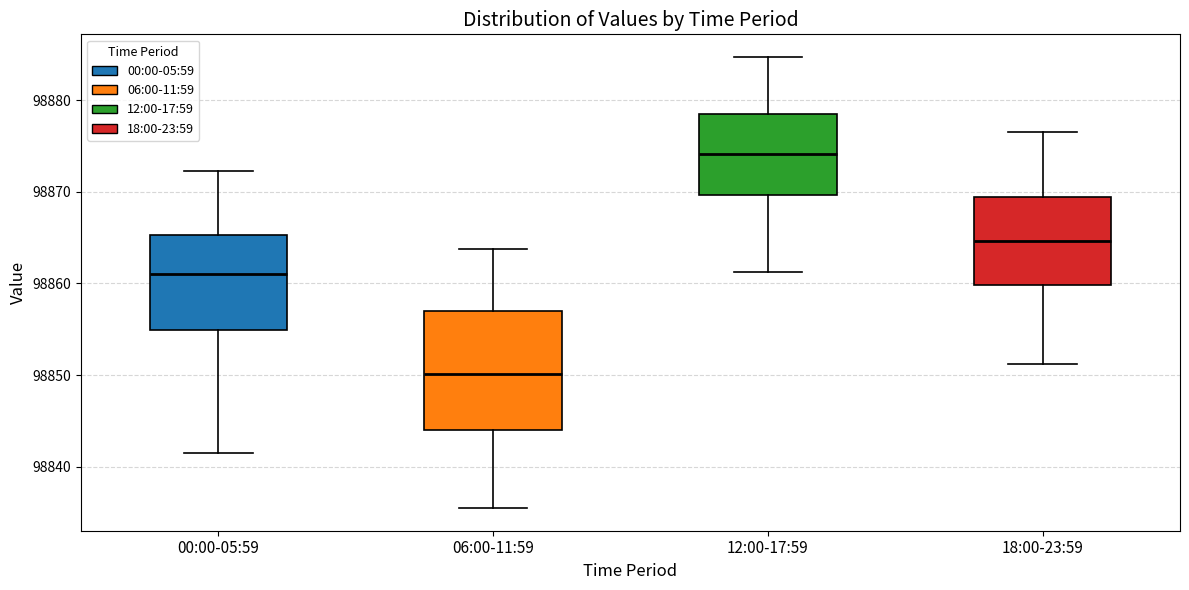

Reading left to right, transcribe this box plot: for each box, give where its median line is, the range the box spans, and where its two whiskers end, as read against the y-axis. The values are not printed on the chart, so give them approximately, as read against the axis.

00:00-05:59: median 98861, box 98855 to 98865, whiskers 98842 to 98872
06:00-11:59: median 98850, box 98844 to 98857, whiskers 98836 to 98864
12:00-17:59: median 98874, box 98870 to 98878, whiskers 98861 to 98885
18:00-23:59: median 98865, box 98860 to 98869, whiskers 98851 to 98877